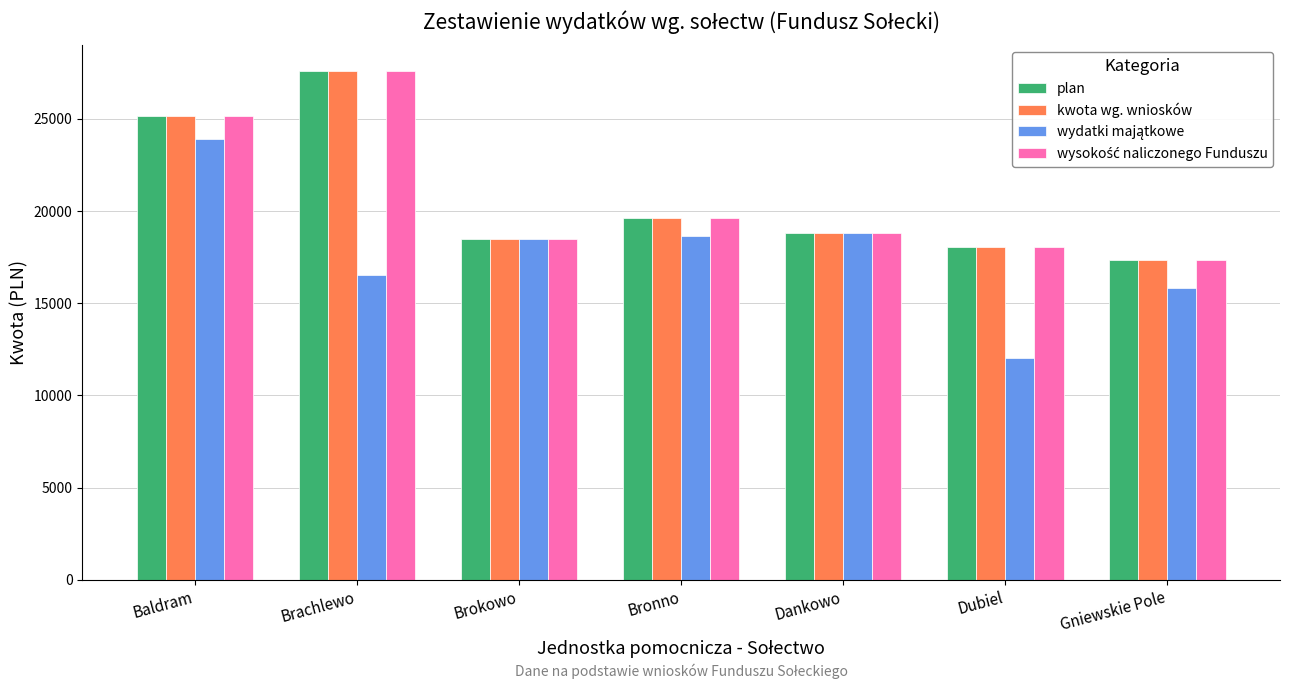

What is the smallest value displayed?

12000.0